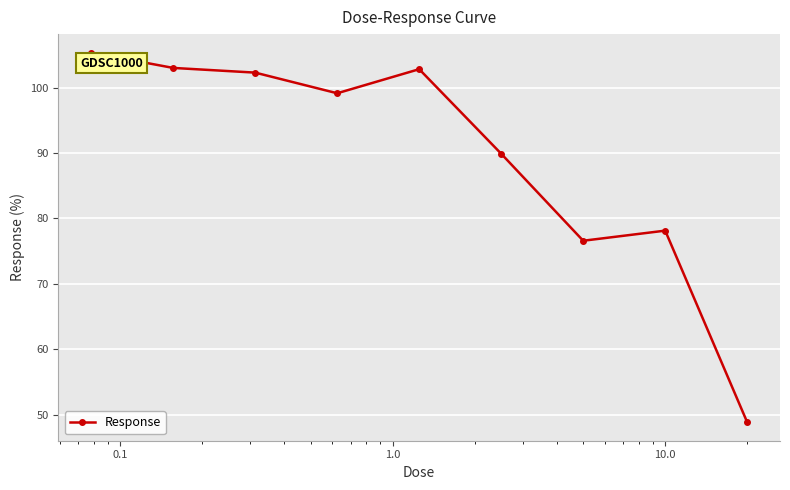

What is the maximum value shown in the chart?

105.4